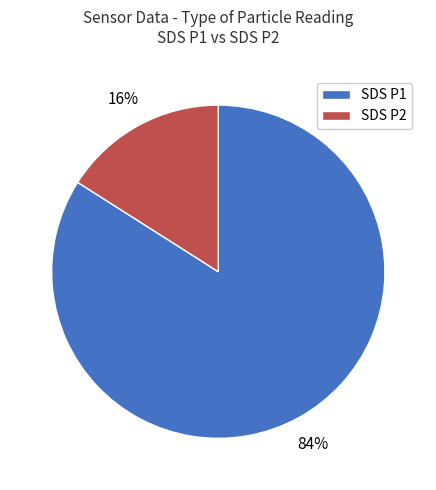

Is there a majority slice in this chart?

Yes